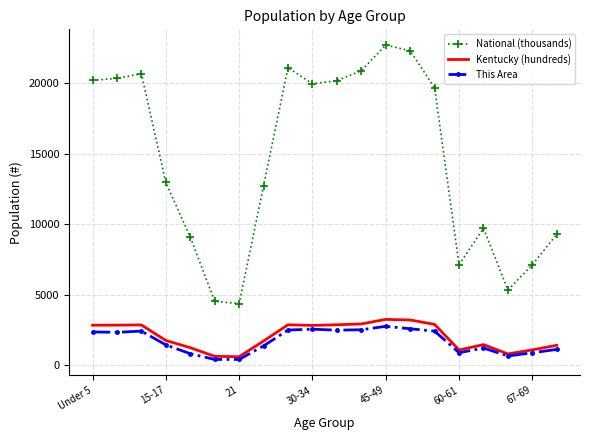

Which series has the widest spread of values?

National (thousands)